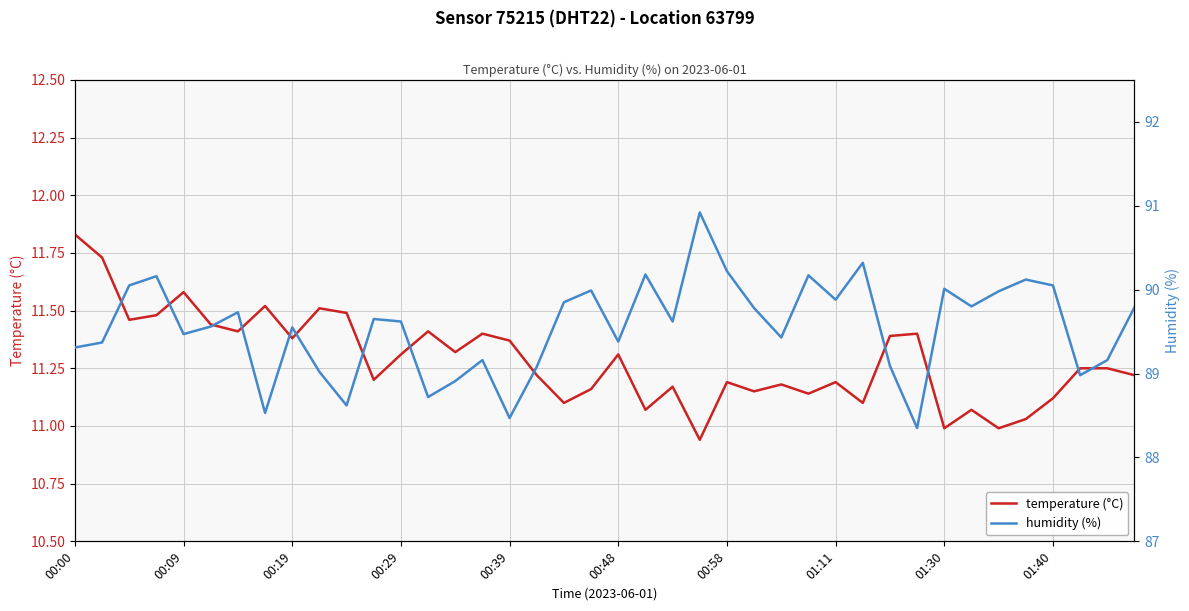

What is the total value across all series at 00:48?

101.0